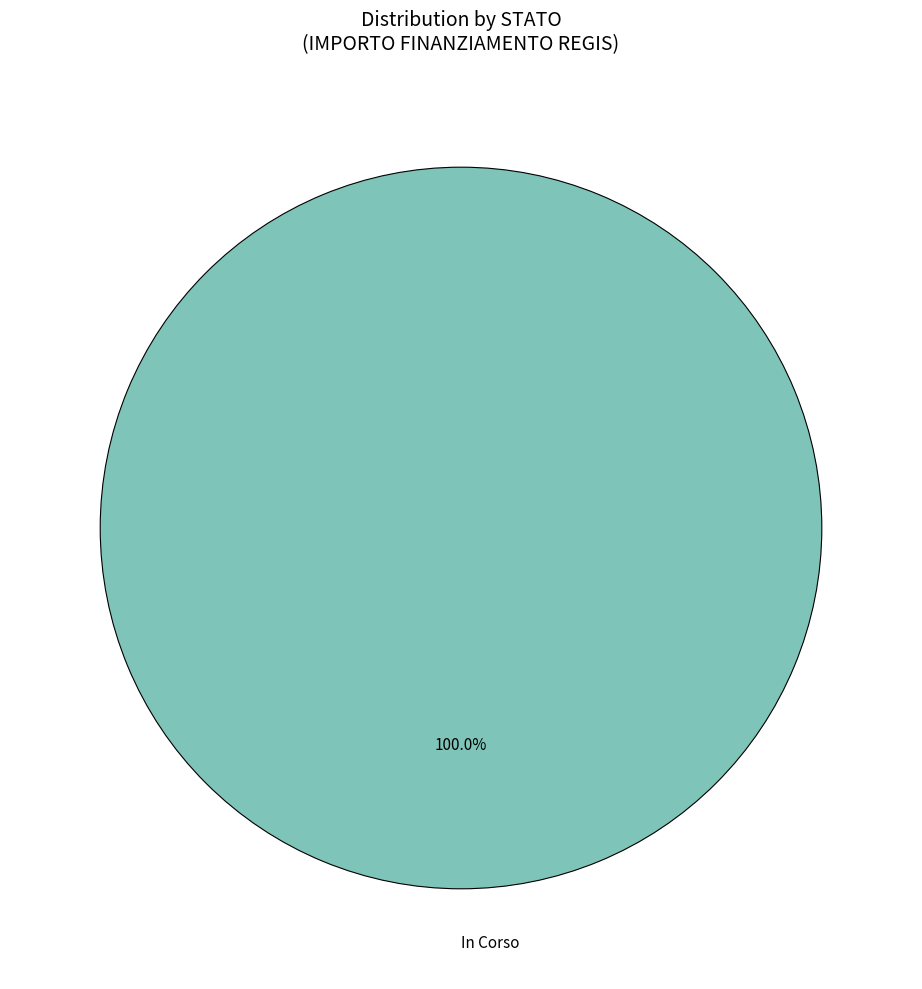

Rank the categories by value from highest to lowest.

In Corso